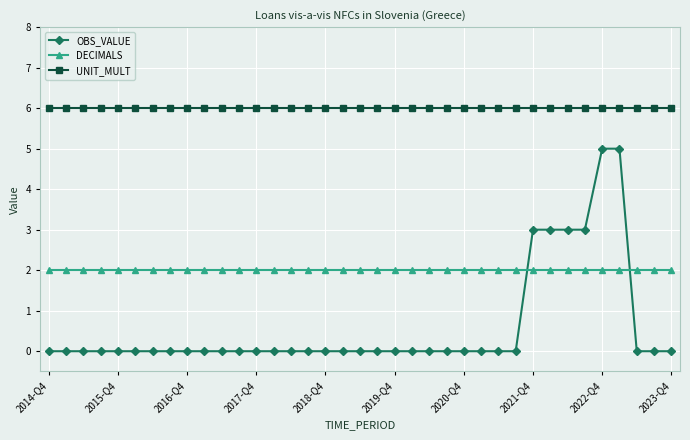

Which series has the largest total across all categories?

UNIT_MULT